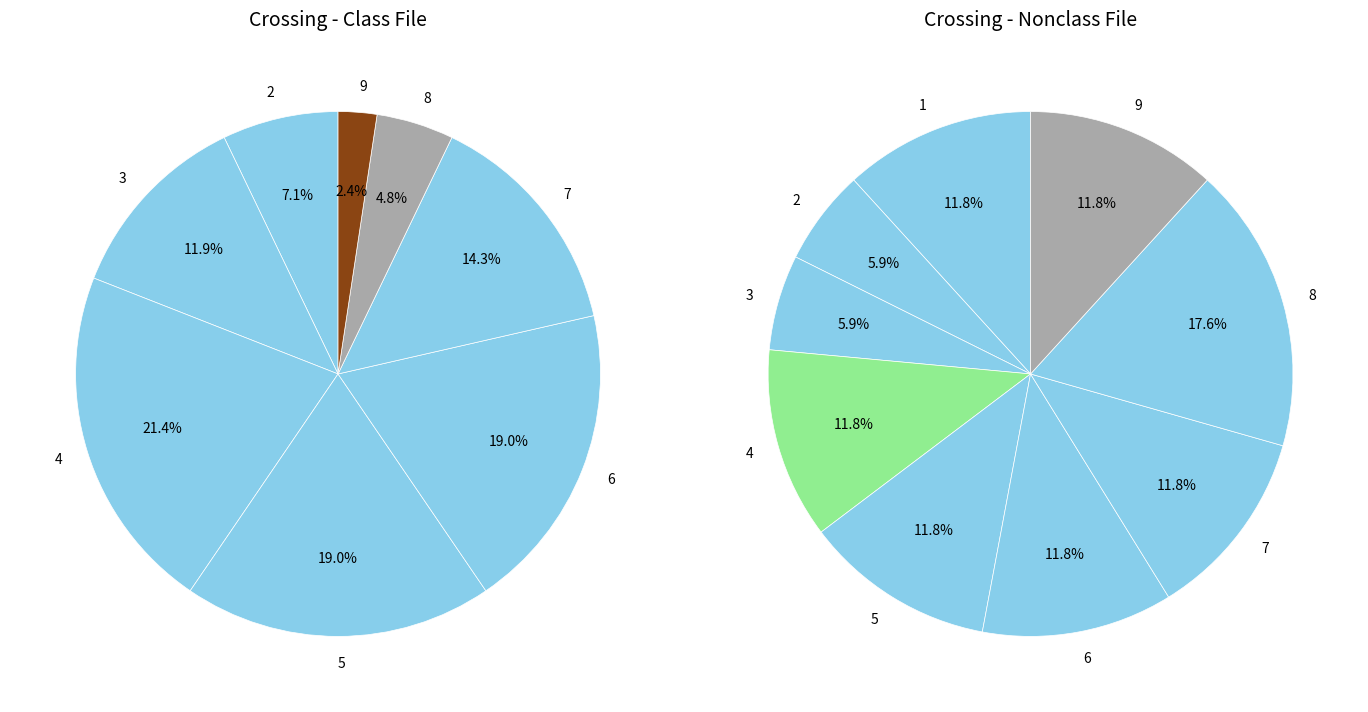

Which has a higher value, 2 or 6?

6